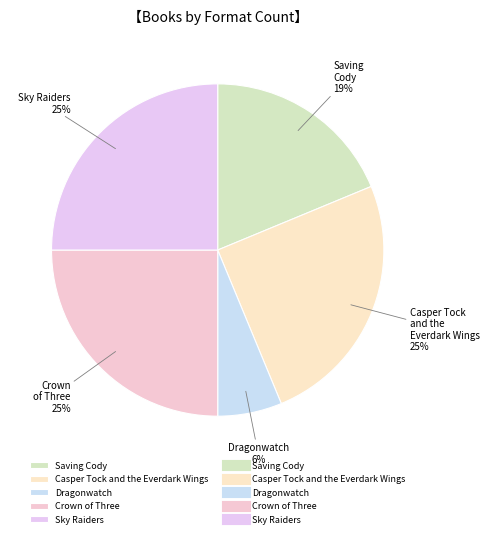

What is the ratio of the value at Casper Tock and the Everdark Wings to the value at Crown of Three?

1.0